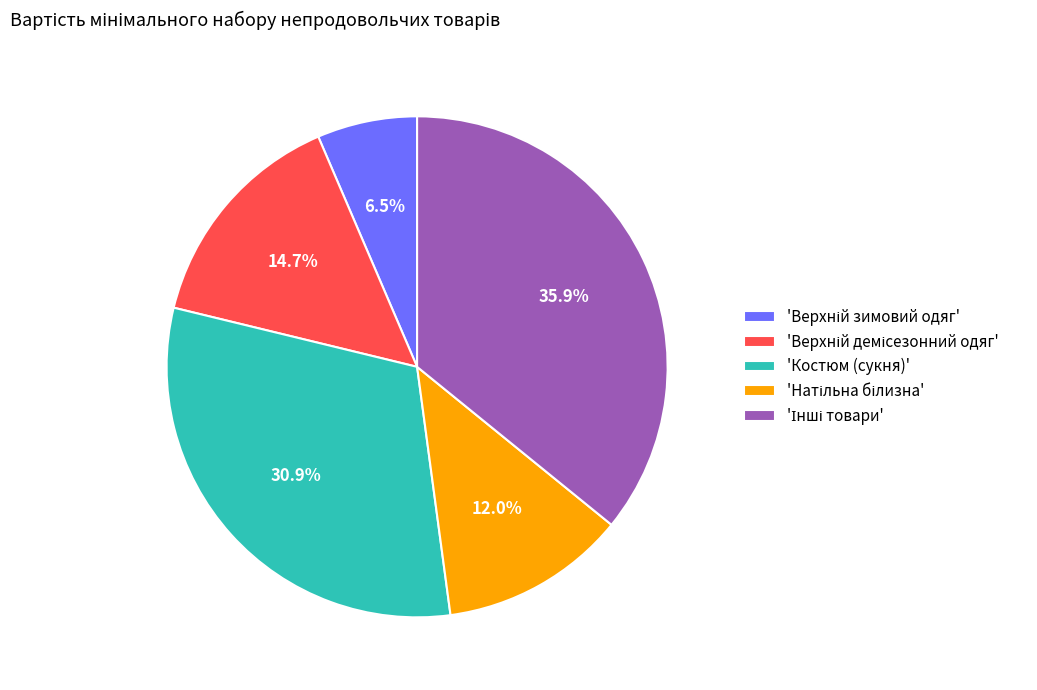

Does 'Костюм (сукня)' represent more than half of the total?

No